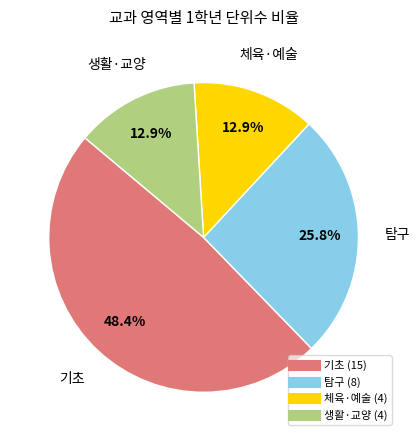

Does any single category account for the majority?

No